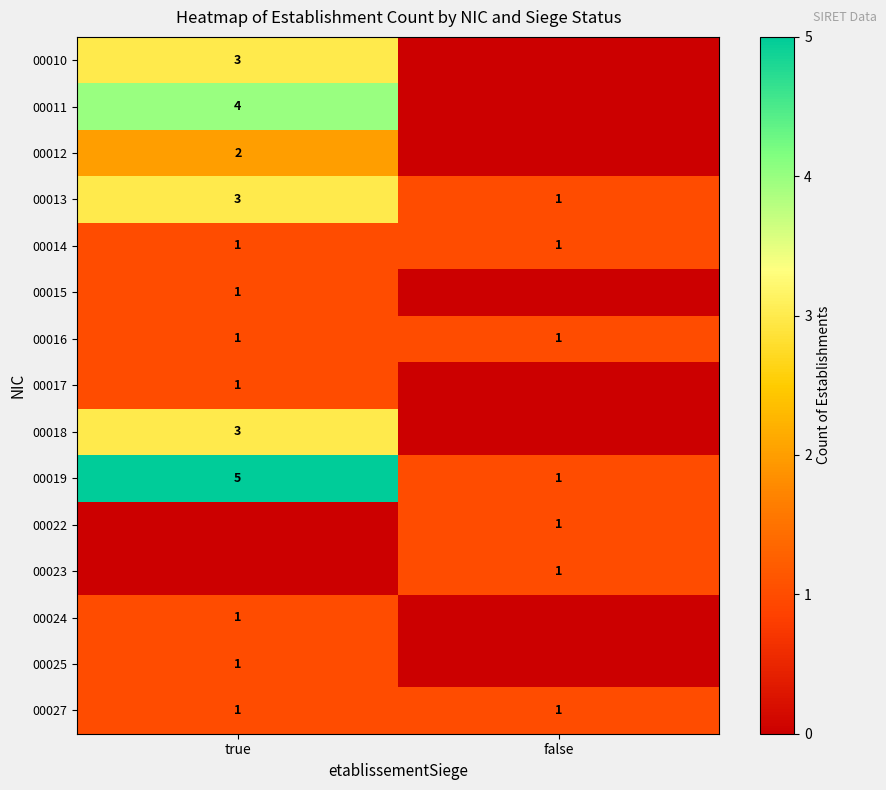

The 00013 series shows 4 at true. True or false?

False